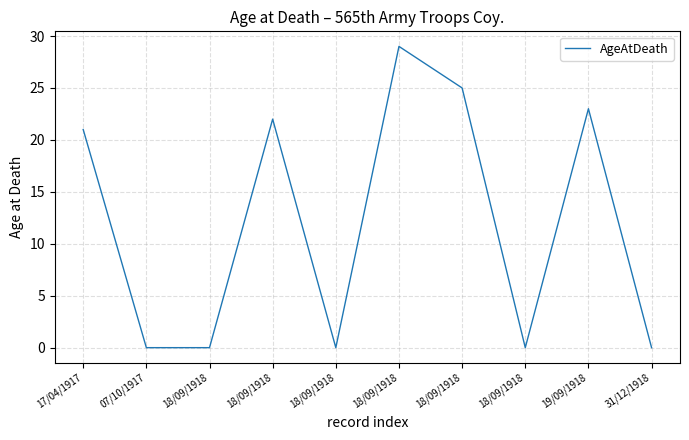

Reading left to right, what are all the values shown in this chart?

21	0	0	22	0	29	25	0	23	0